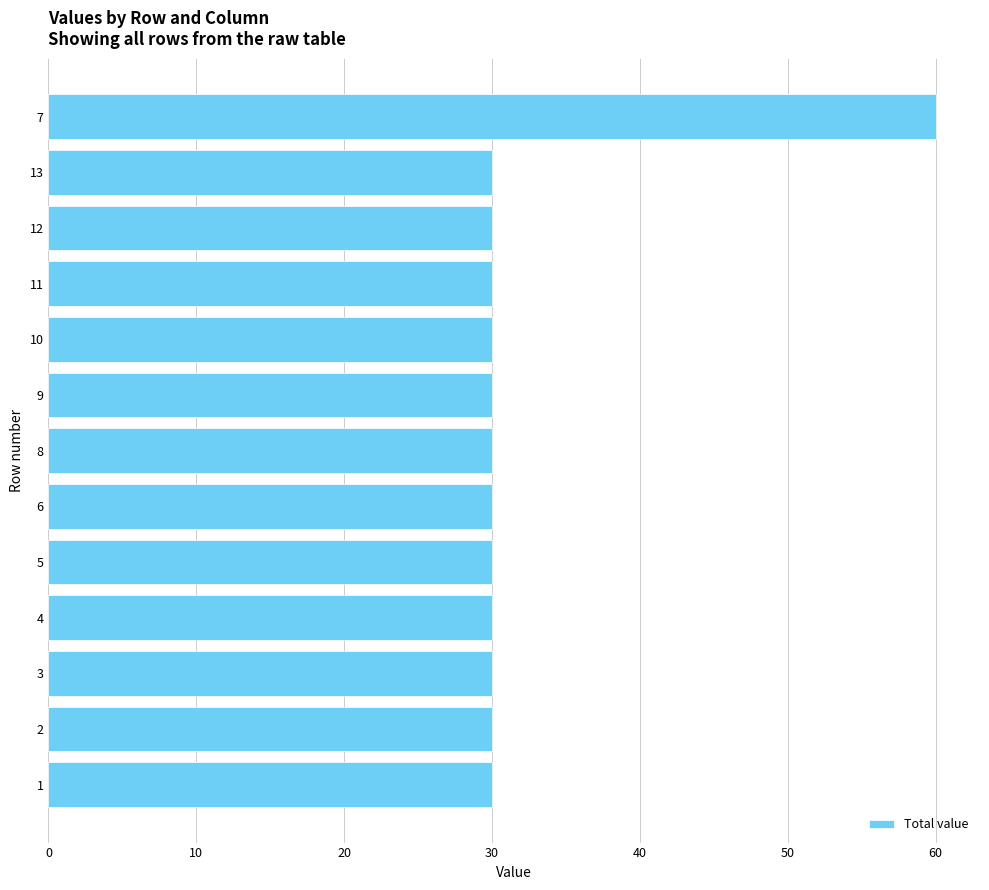

What is the difference between the maximum and minimum values?

30